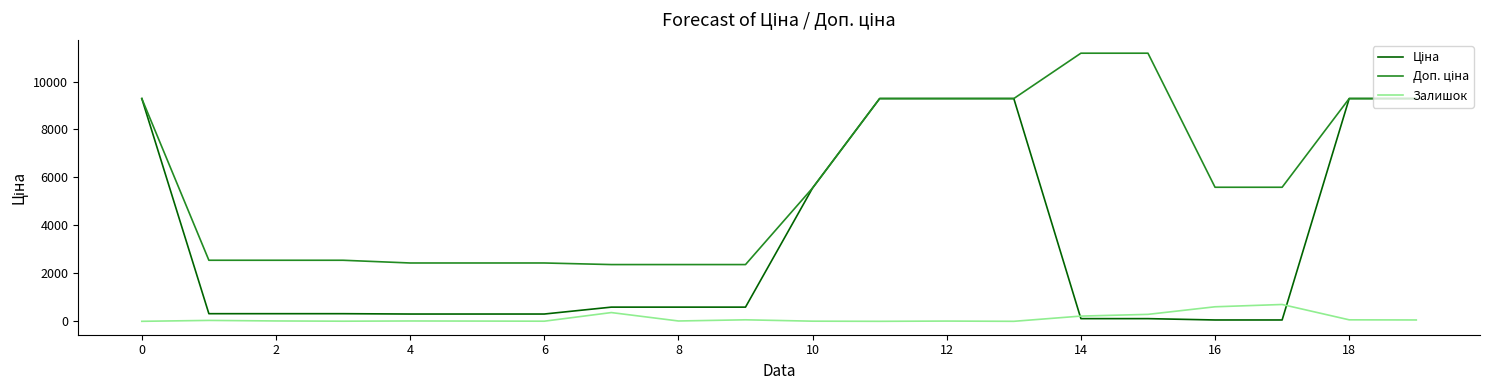

What is the maximum value for Залишок?

702.0